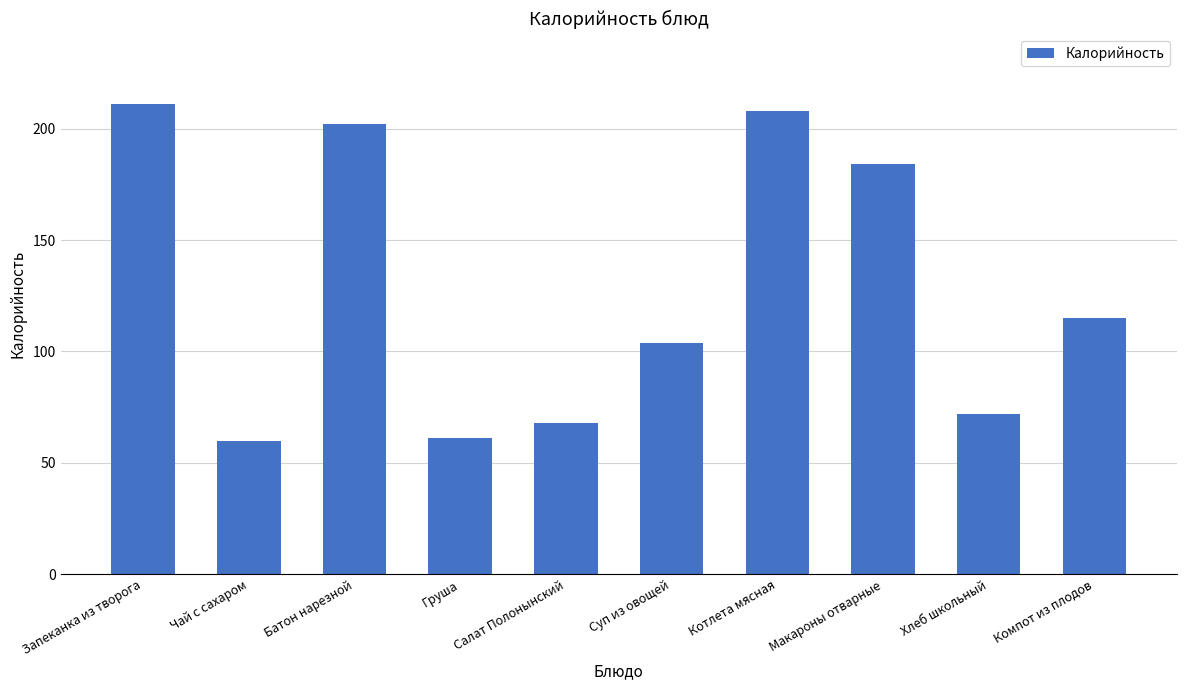

What position from the right is Батон нарезной?

8